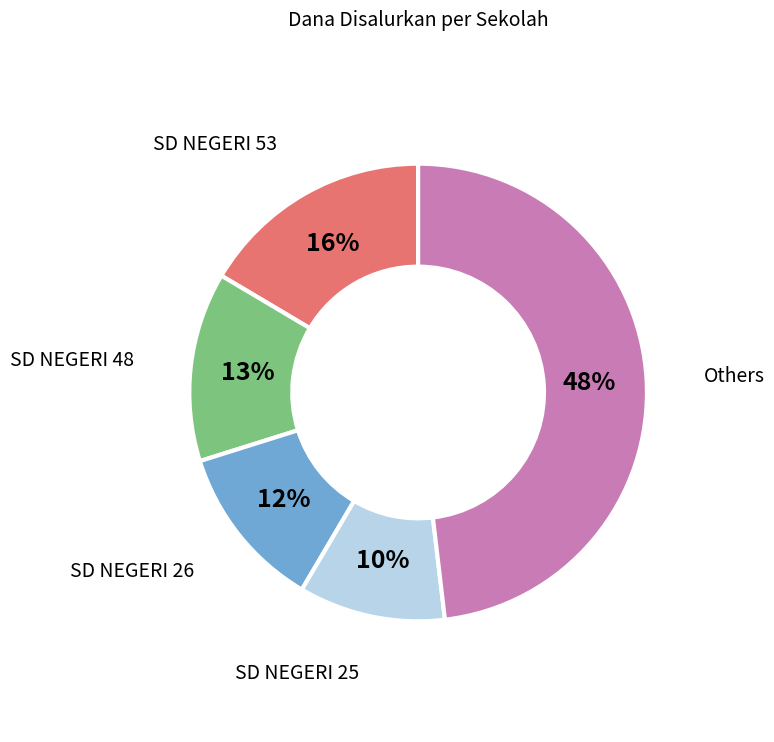

Does Others represent more than half of the total?

No